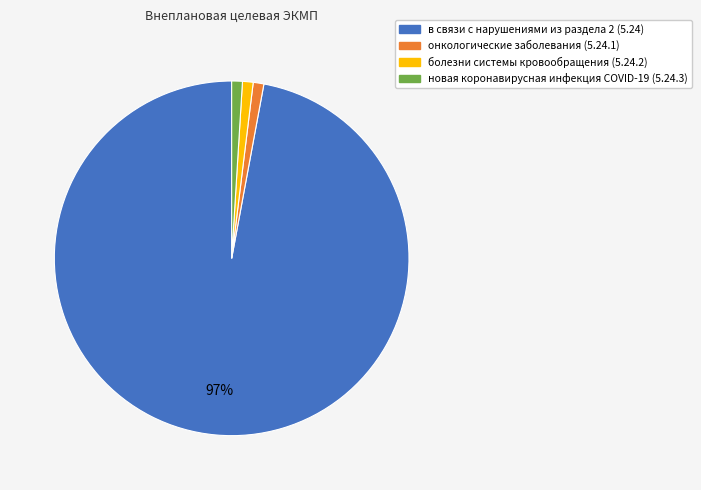

The новая коронавирусная инфекция COVID-19 (5.24.3) slice represents 12% of the pie. True or false?

False